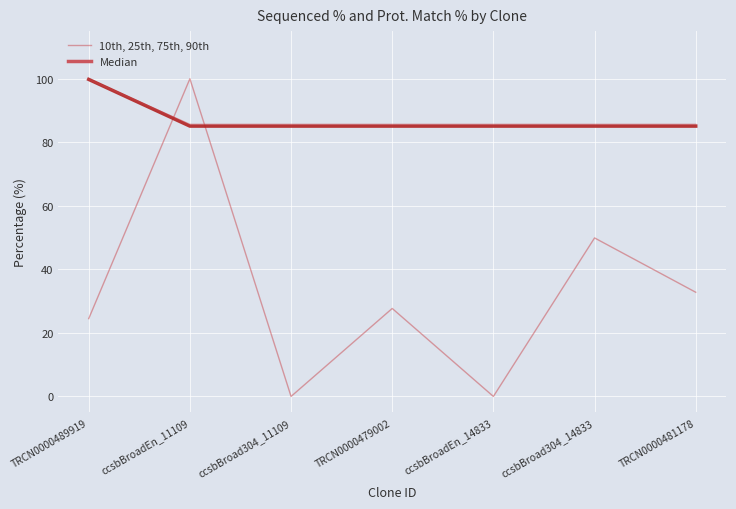

At ccsbBroad304_14833, list the series in order from smallest to largest.

10th, 25th, 75th, 90th, Median